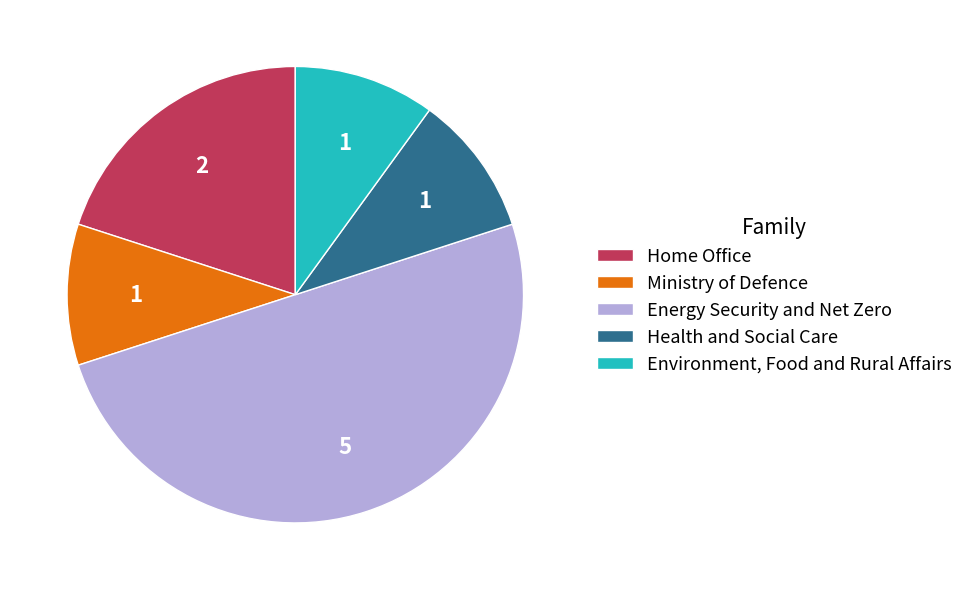

Do Health and Social Care and Home Office together represent more than half of the pie?

No